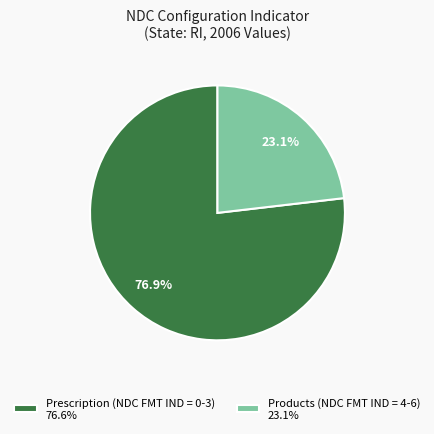

Which slice is the largest?

Prescription (NDC FMT IND = 0-3) 76.6%